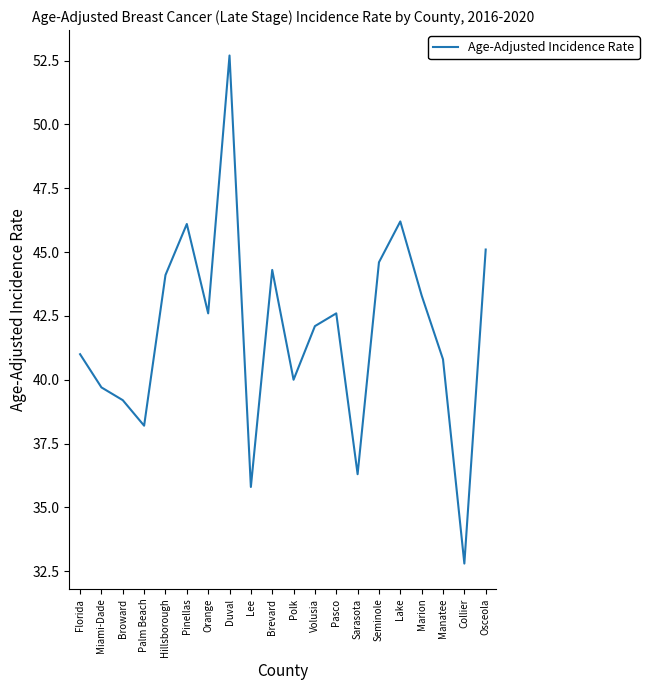

What is the average value?

41.9